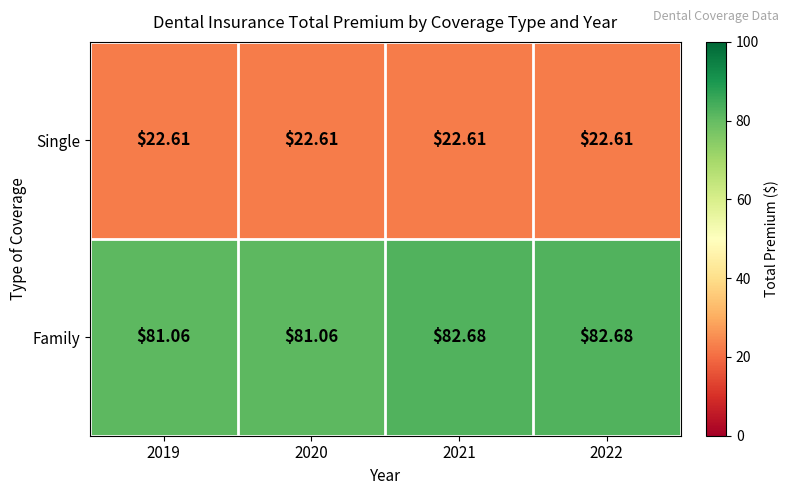

At 2021, list the series in order from smallest to largest.

Single, Family